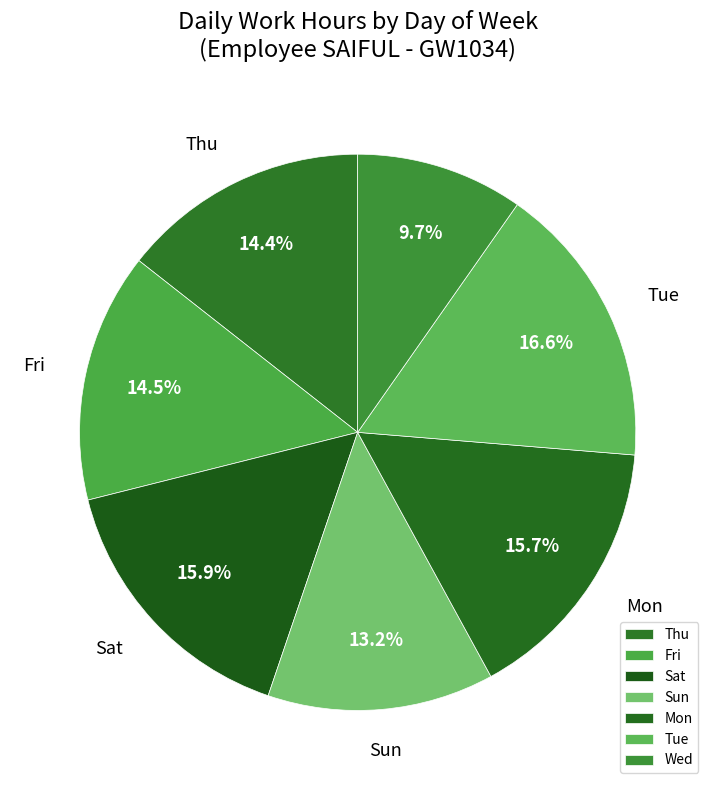

Which has a higher value, Wed or Sun?

Sun